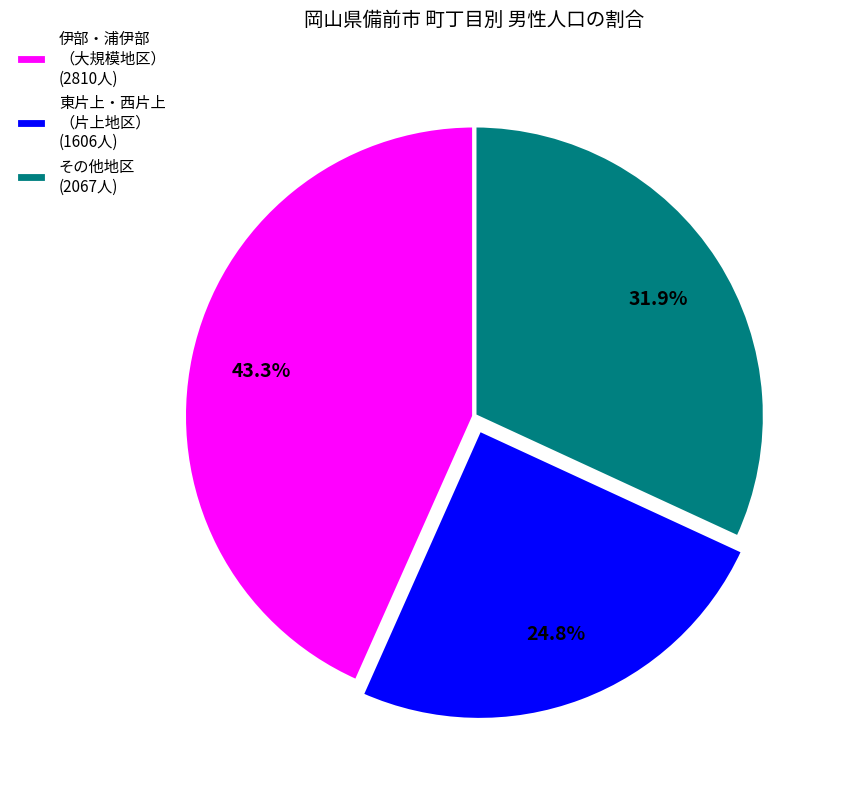

Is there any slice that represents more than half of the pie?

No